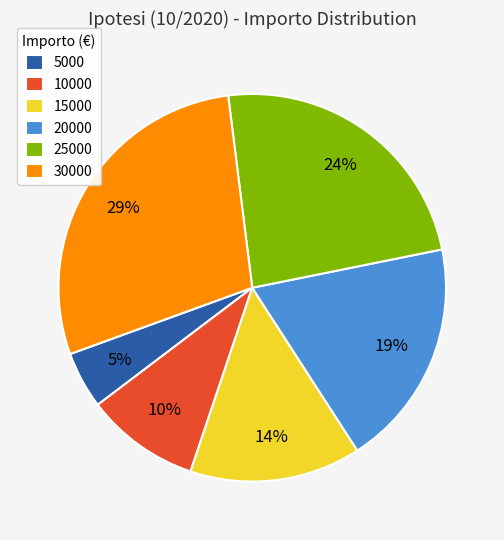

To the nearest percent, what is the combined percentage of 30000 and 15000?

43%